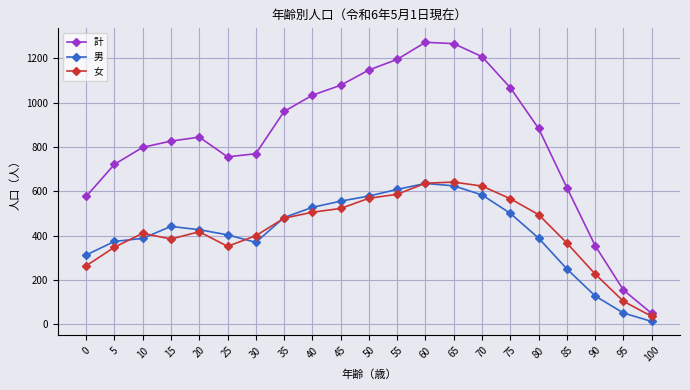

Is the value of 計 at 25 greater than the value of 女 at 0?

Yes